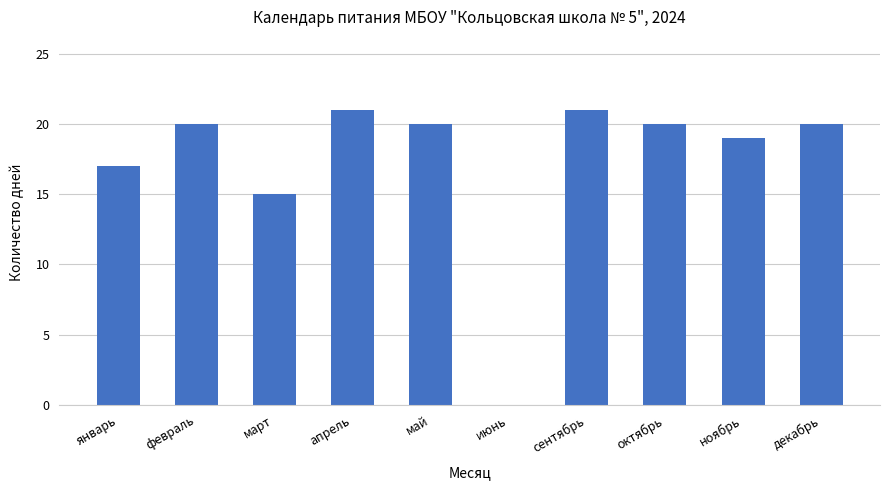

What is the sum of all values?

173